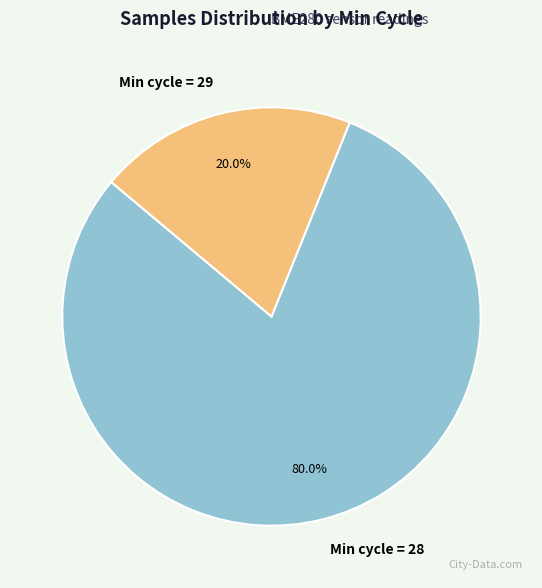

Does any single category account for the majority?

Yes